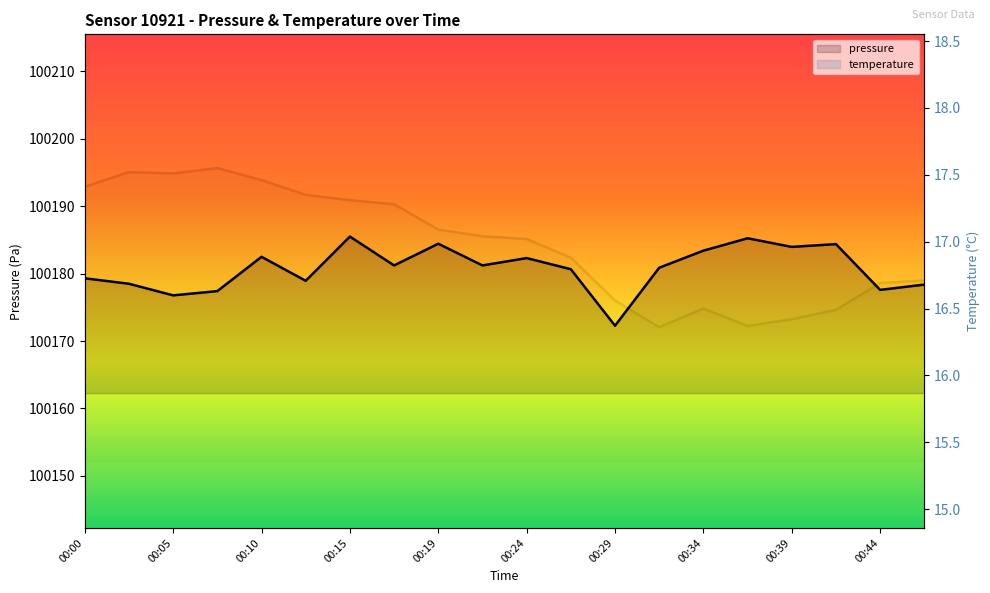

How many data points in temperature are less than 17?

9